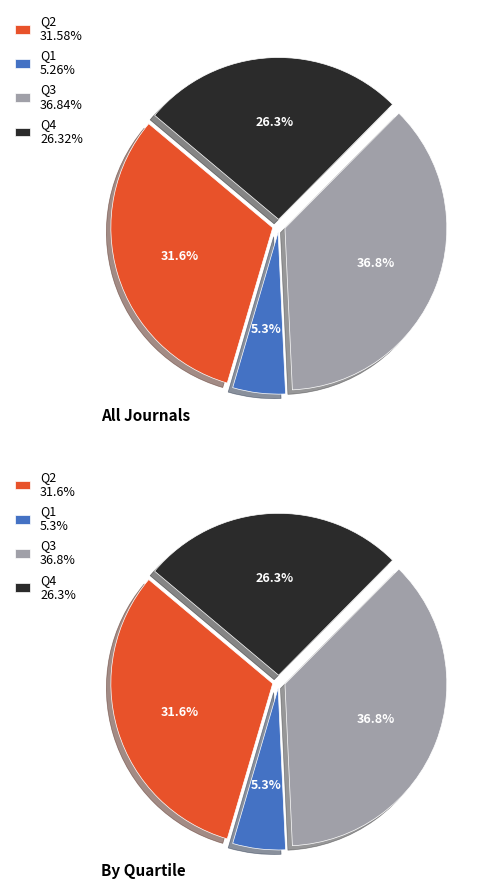

Is it true that Q1 is 24% of the pie?

False